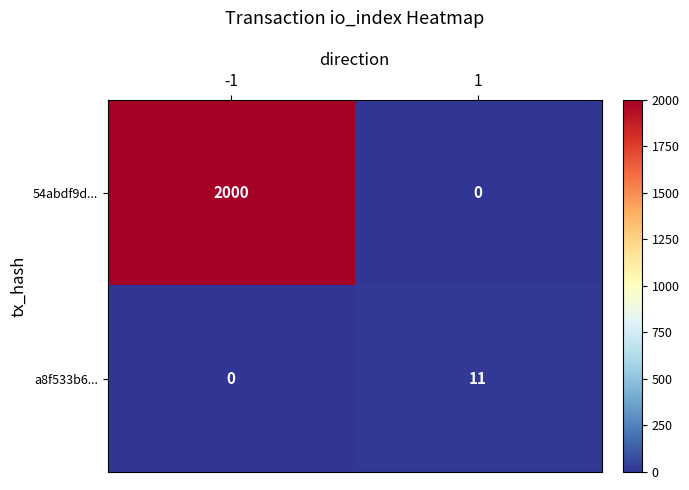

True or false: a8f533b6... has a value of 0 at -1.

True